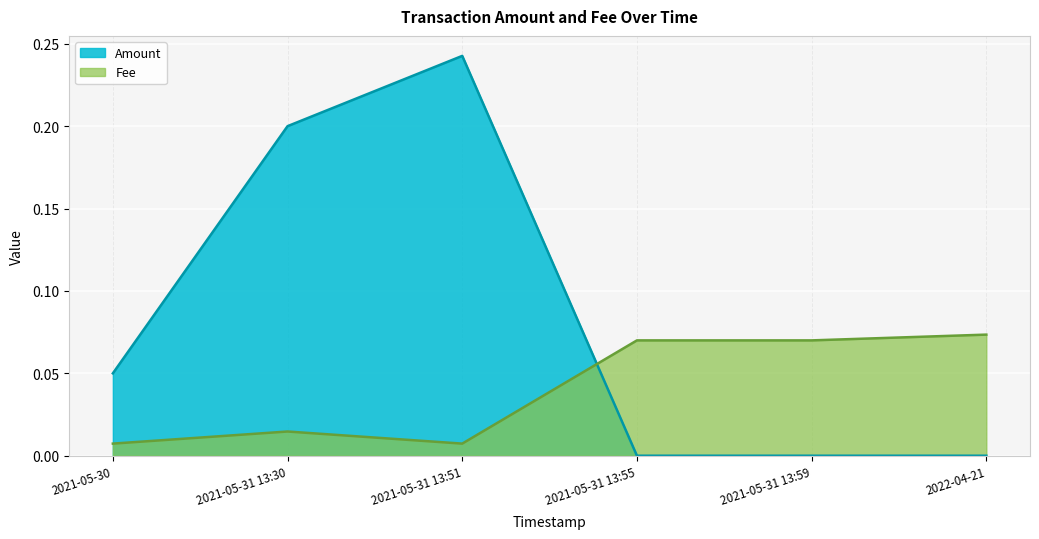

How many data points does each series have?

6